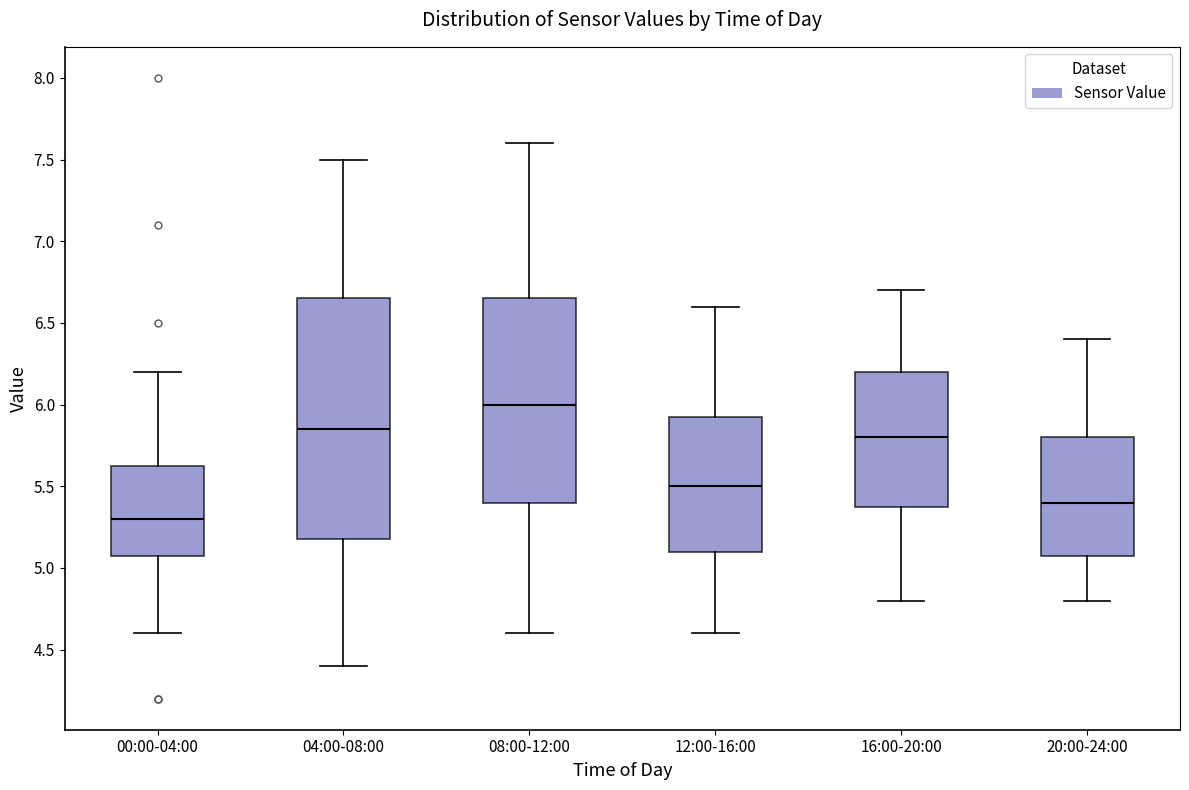

Where is the lower edge of the box for 20:00-24:00 on the y-axis? The values are not printed on the chart, so give them approximately, as read against the axis.

5.10